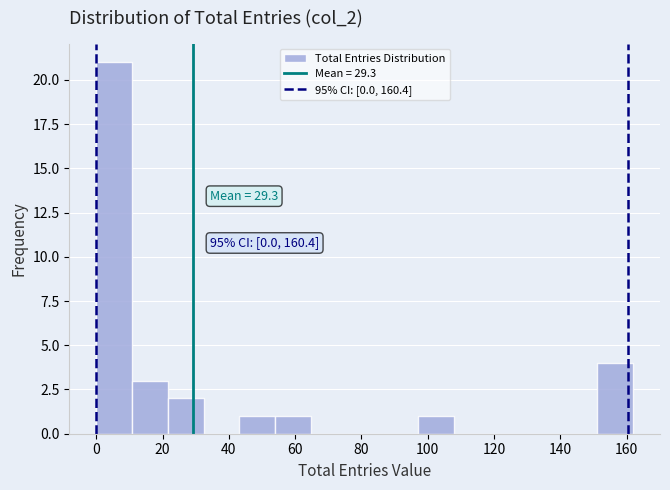

Over which range of the x-axis is the bar tallest?

0.0 to 10.8